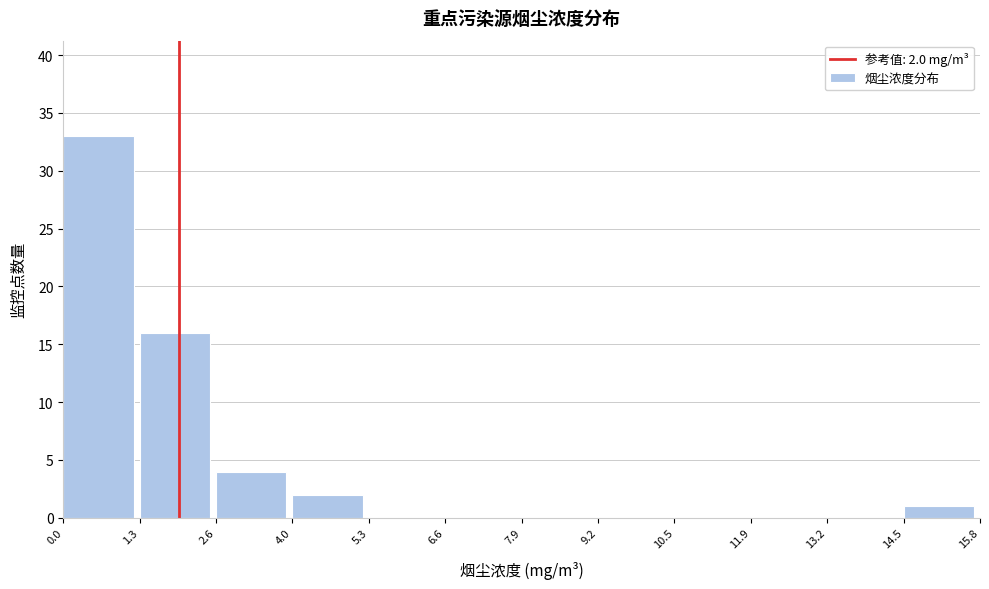

Which range on the x-axis has the tallest bar?

0.0 to 1.3